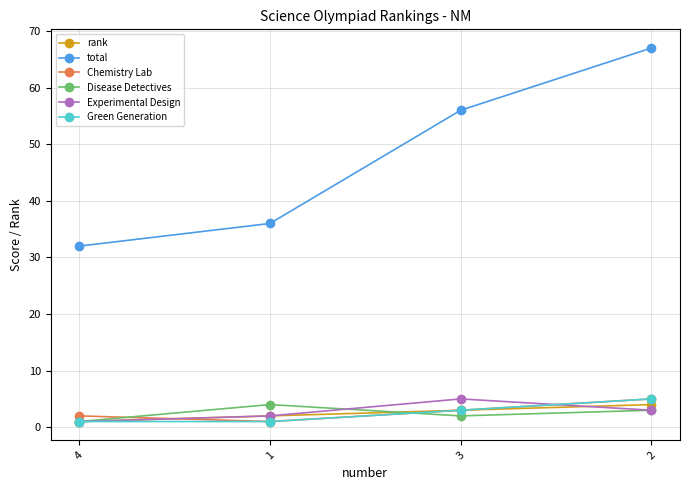

Reading left to right, transcribe all the data shown in this chart.

rank: 1	2	3	4
total: 32	36	56	67
Chemistry Lab: 2	1	3	5
Disease Detectives: 1	4	2	3
Experimental Design: 1	2	5	3
Green Generation: 1	1	3	5